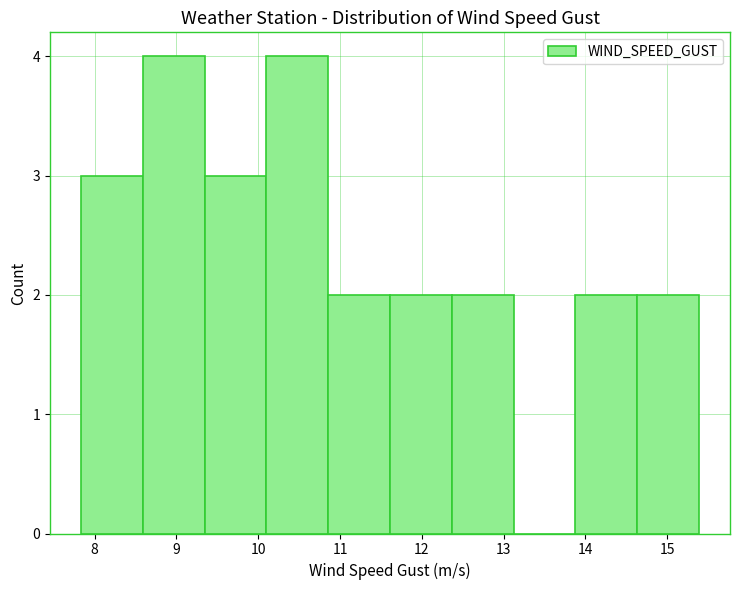

What is the height of the bar covering 10.9 to 11.6 on the x-axis? Neither the bar edges nor the heights are printed on the chart, so give them approximately, as read against the axes.

2